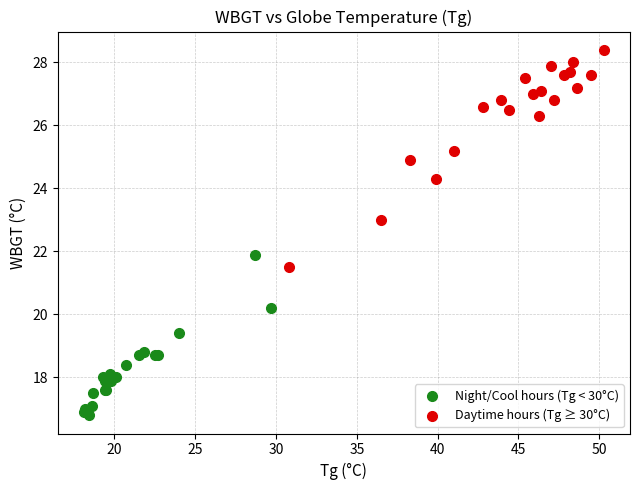

Which series has the widest spread of Y values?

Daytime hours (Tg ≥ 30°C)